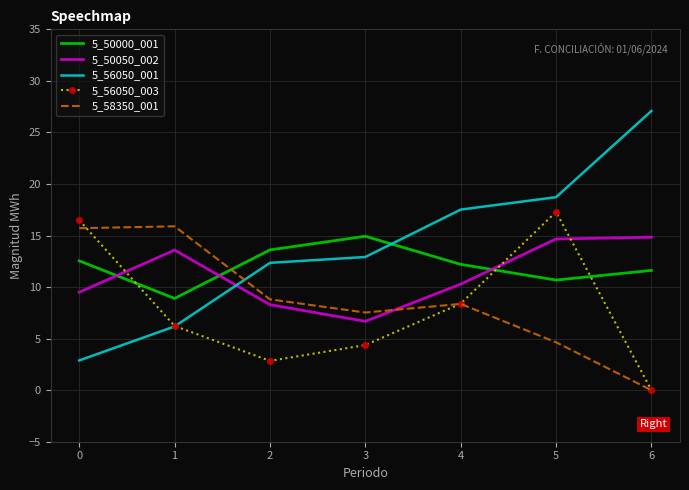

What is the highest value of the 5_56050_003 series?

17.3